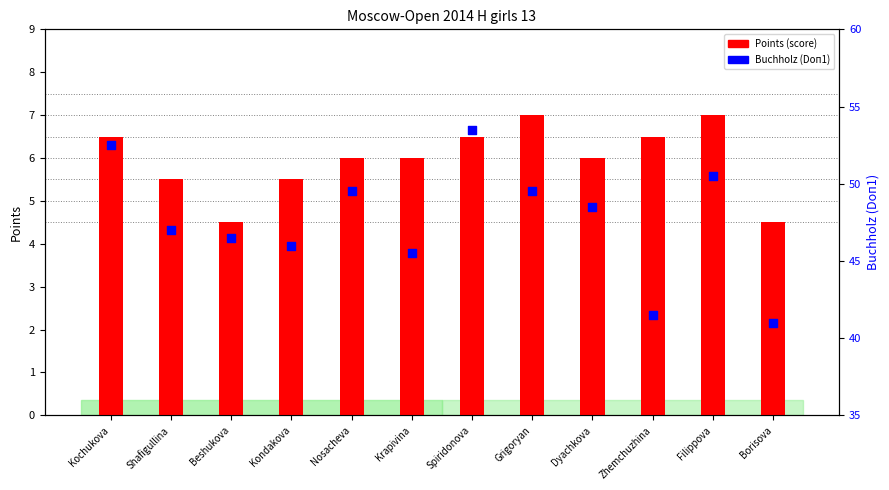

Which series has the largest Y range (max minus min)?

Buchholz (Doп1)